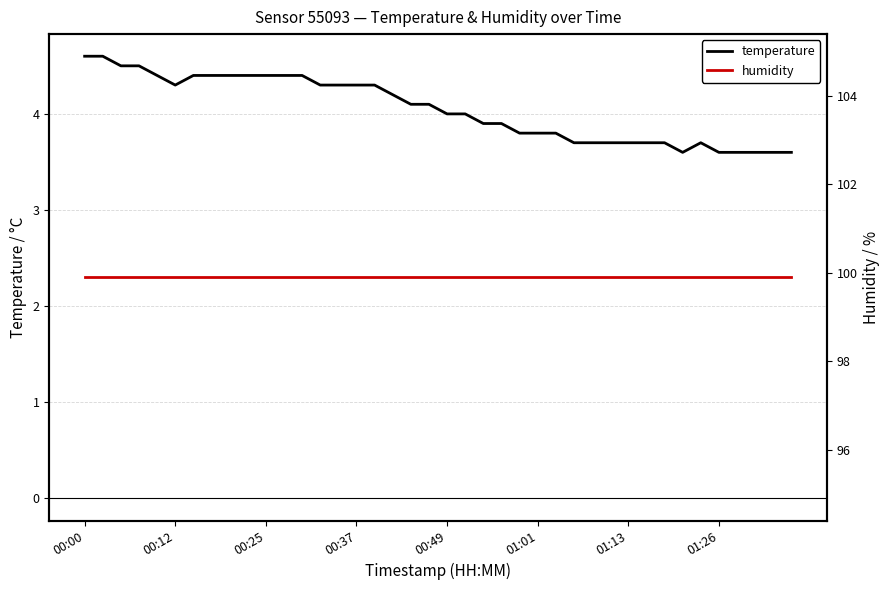

What is the total value across all series at 26?

103.7